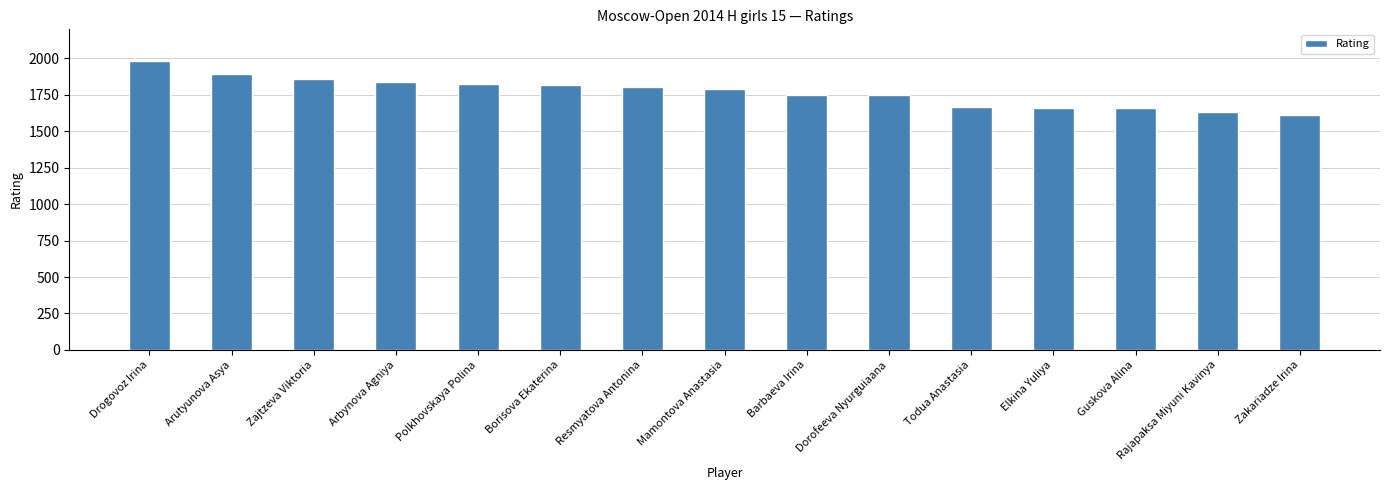

Where does the data first go above 1790?

Drogovoz Irina